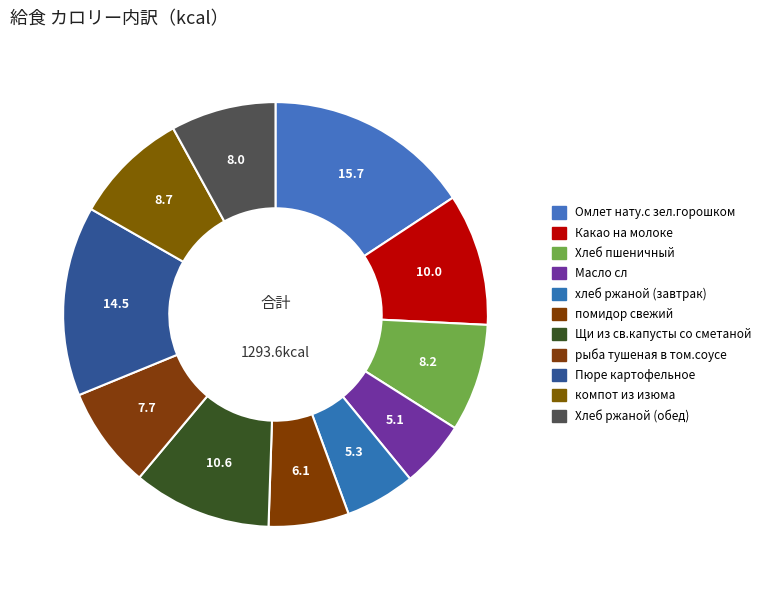

True or false: Масло сл accounts for 5% of the total.

True